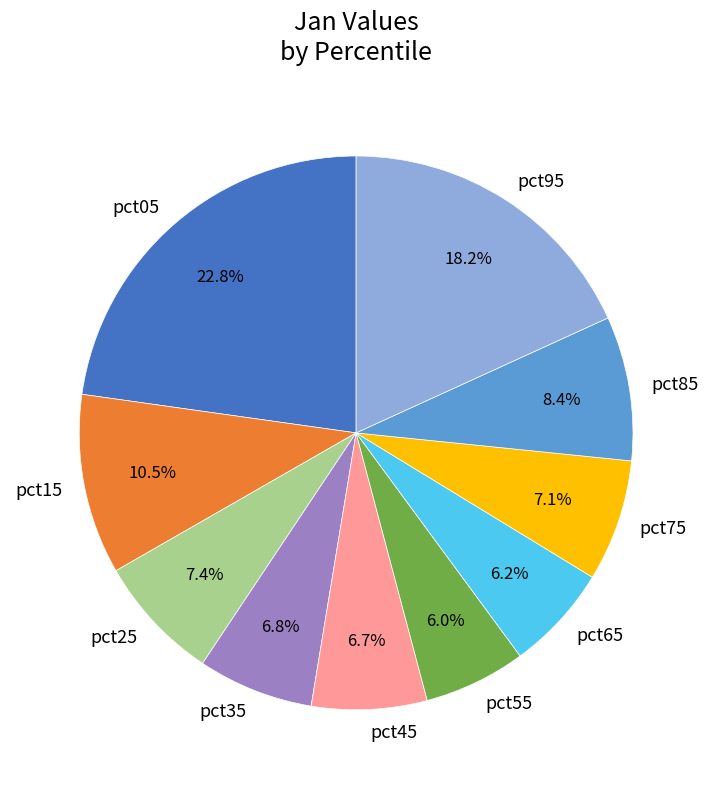

To the nearest percent, what is the combined percentage of pct35 and pct95?

25%